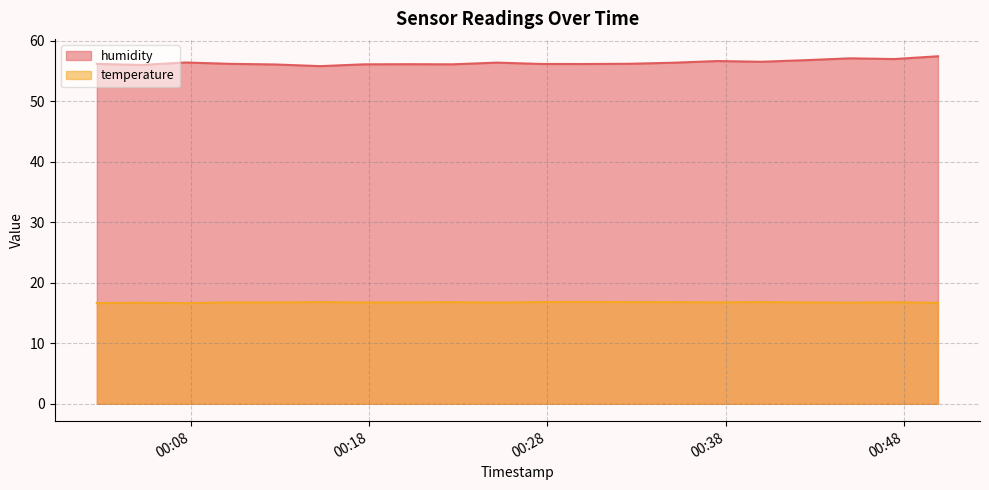

Which series has the largest total across all categories?

humidity